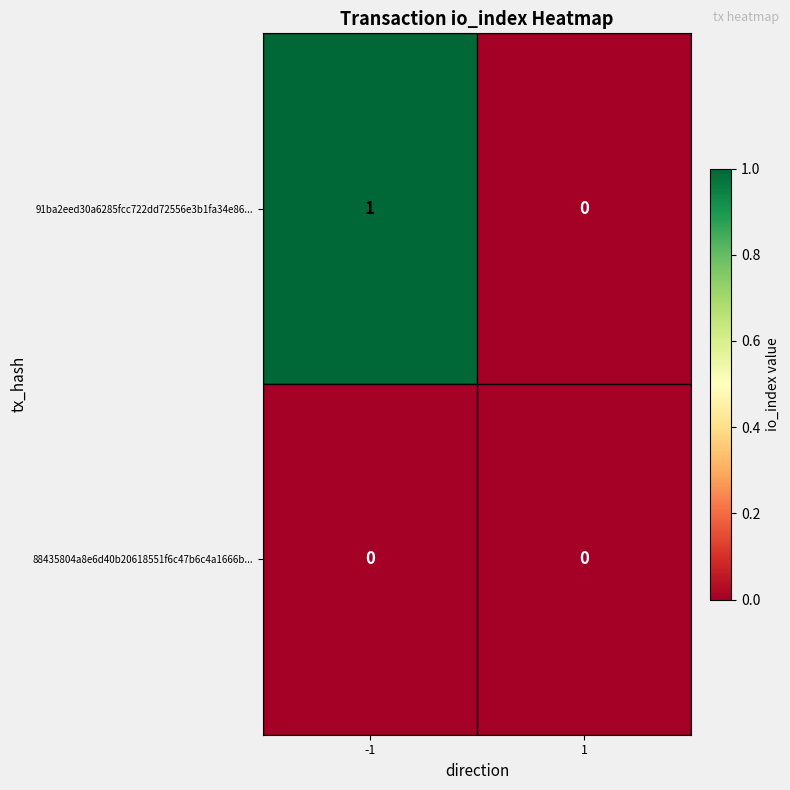

Count the number of data series in this chart.

2